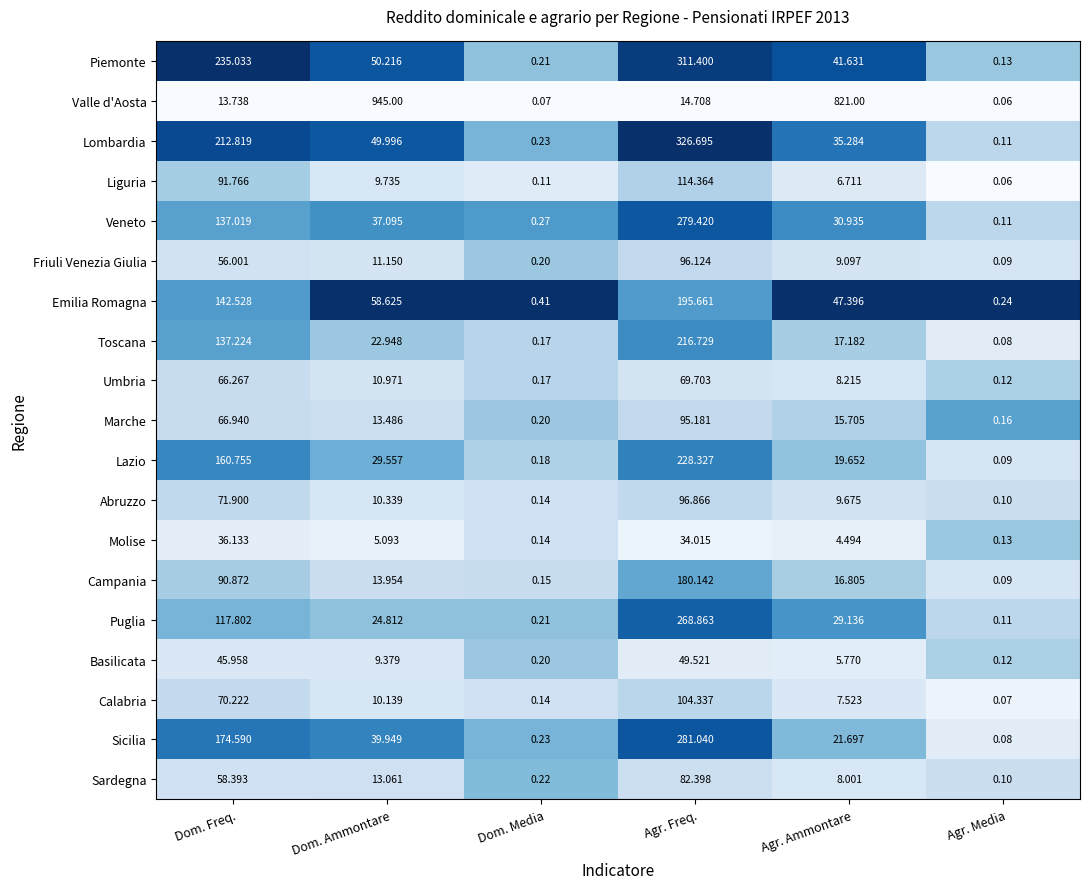

At which label is Abruzzo closest to 48?

Dom. Freq.